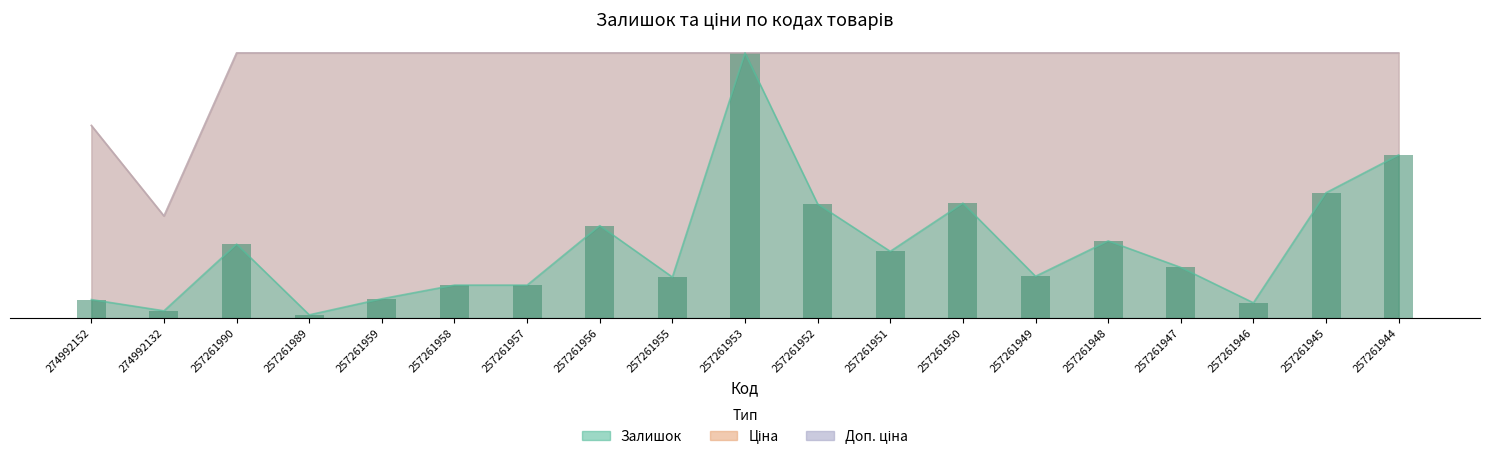

Rank the series by their maximum value, from highest to lowest.

Залишок, Ціна, Доп. ціна